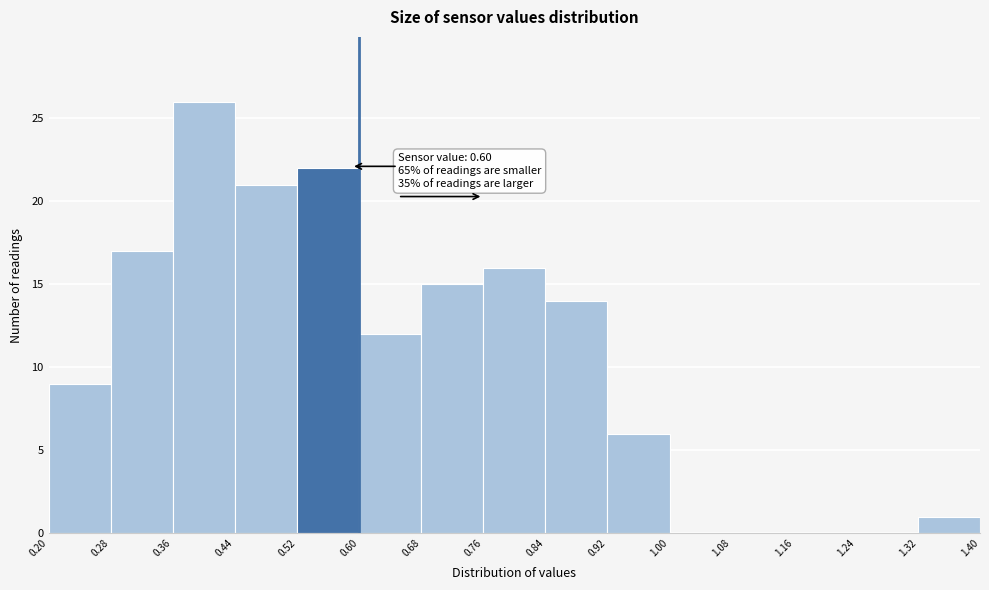

Over which range of the x-axis is the bar tallest?

0.36 to 0.44